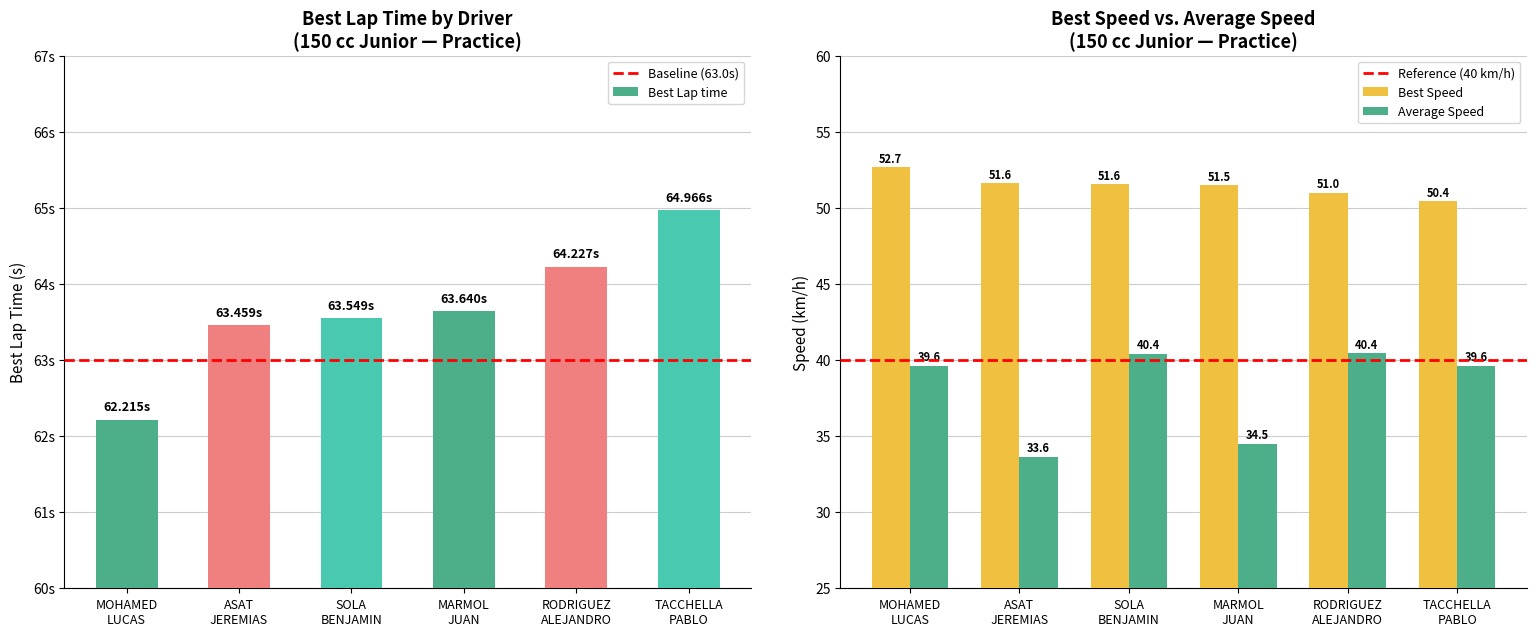

At MARMOL JUAN, list the series in order from smallest to largest.

Average Speed, Best Speed, Best Lap time